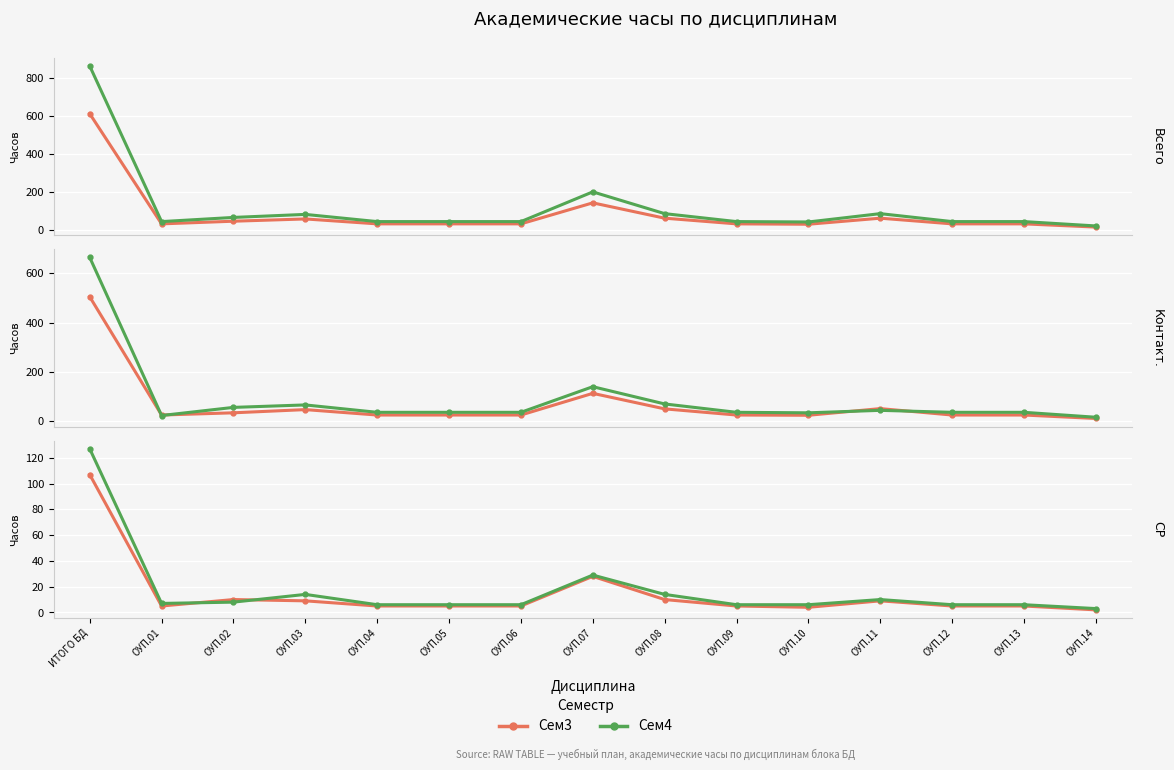

Is the value of Сем4 at ИТОГО БД greater than the value of Сем3 at ОУП.07?

Yes